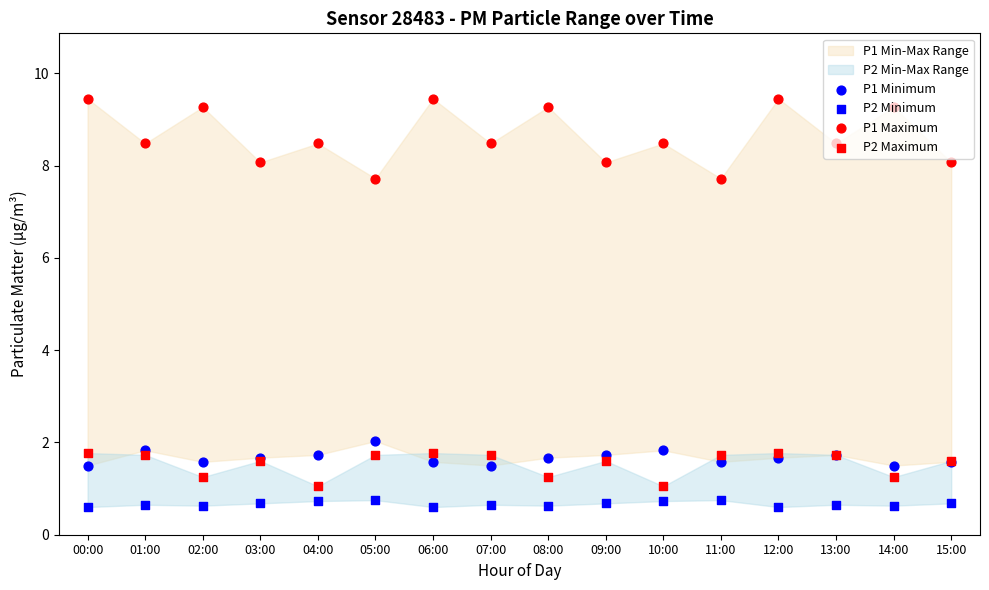

At how many categories does at least one series exceed 1?

16